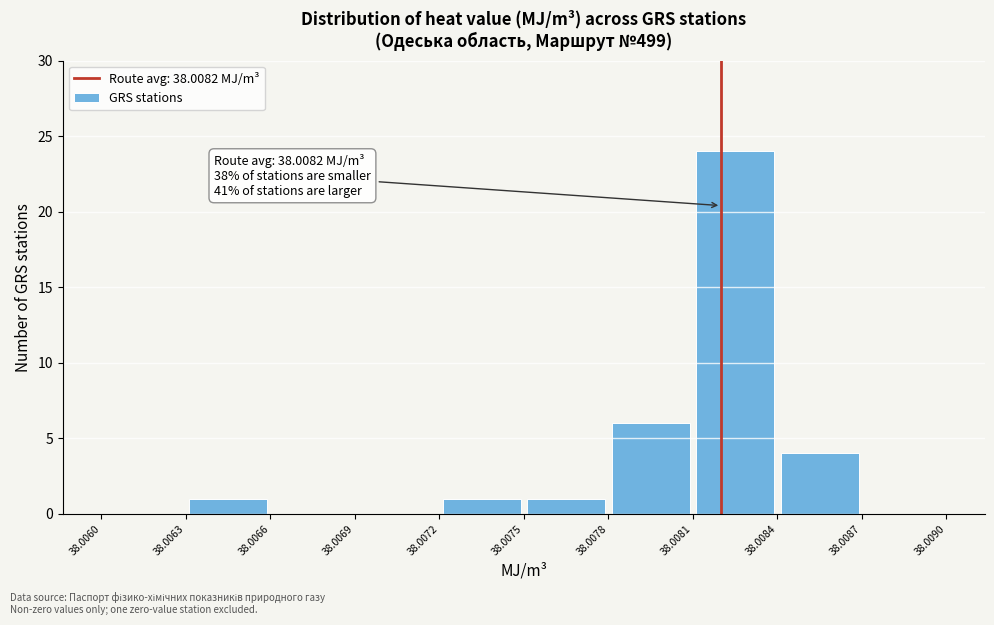

Over which range of the x-axis is the bar tallest?

38.0081 to 38.0084